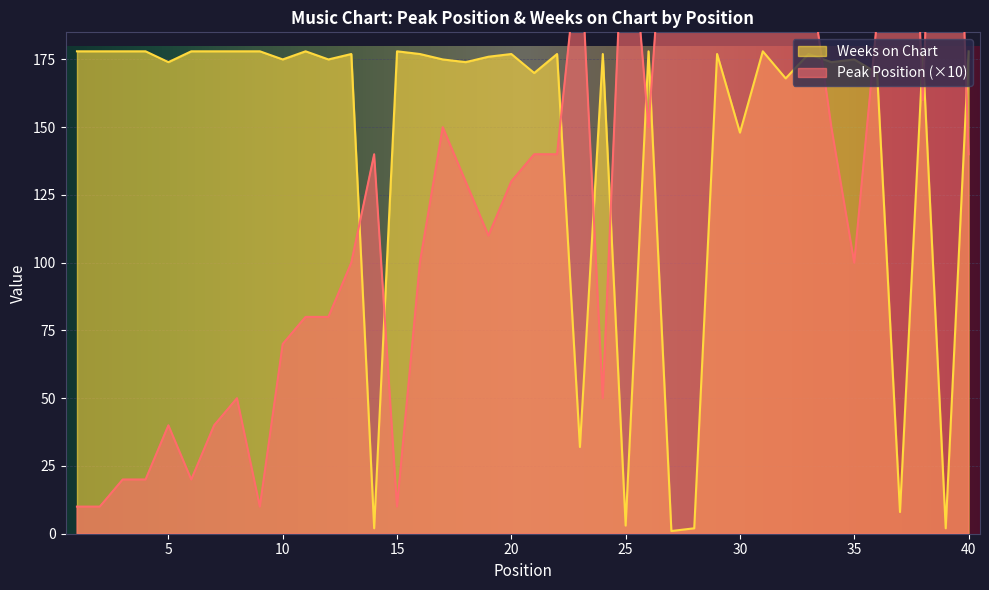

What is the smallest value displayed?

1